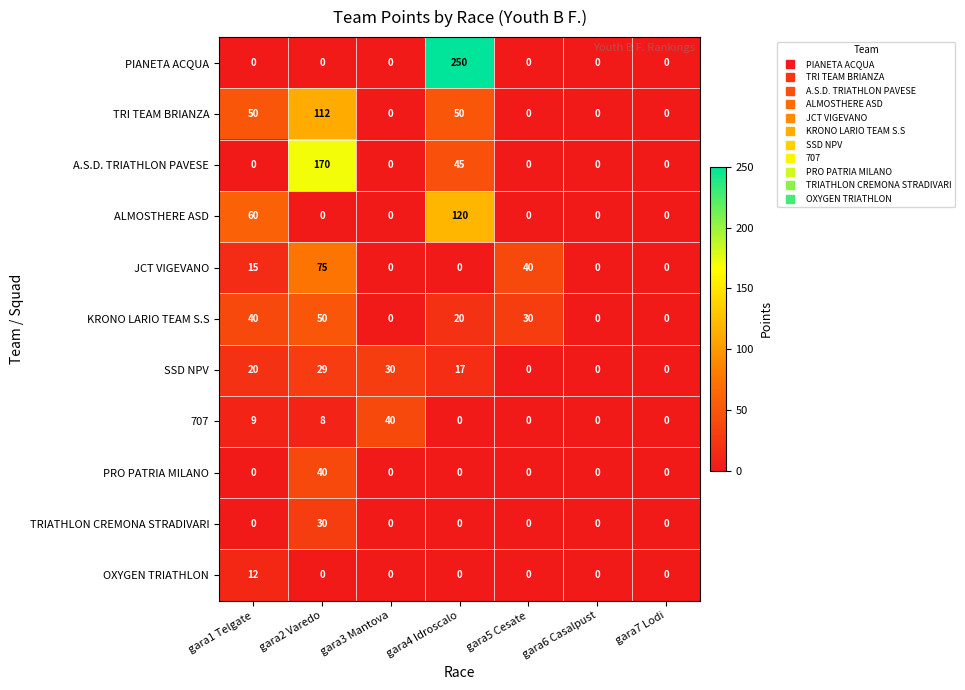

What is the average value of the 707 series?

8